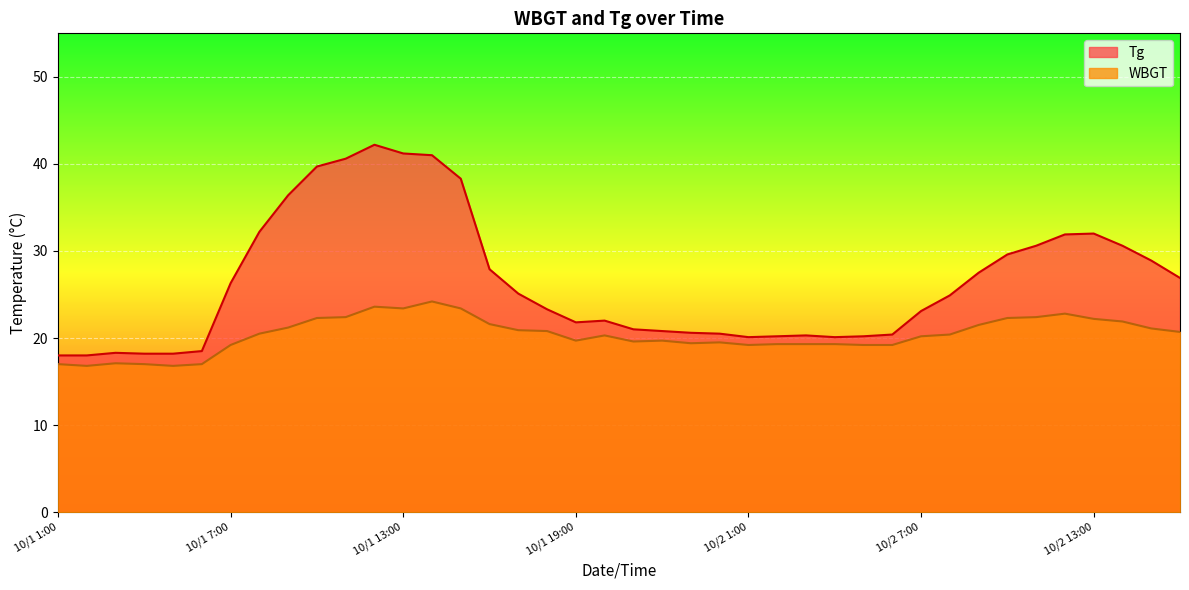

What is the label of the 13th point from the right?

10/2 4:00